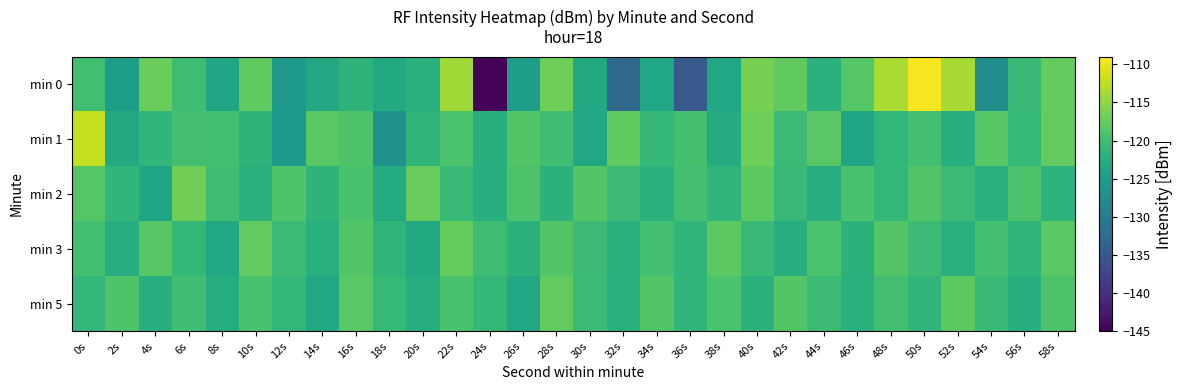

Reading left to right, extract all data points from this chart.

min 0: 0s=-119.9	2s=-124.8	4s=-117.2	6s=-120.1	8s=-123.7	10s=-117.8	12s=-125.6	14s=-123.2	16s=-121.6	18s=-123.1	20s=-122.1	22s=-114.1	24s=-144.6	26s=-124.8	28s=-116.9	30s=-123.1	32s=-132.6	34s=-123.4	36s=-134.9	38s=-123.4	40s=-116.4	42s=-117.8	44s=-122.0	46s=-118.5	48s=-113.6	50s=-109.4	52s=-113.7	54s=-127.3	56s=-120.7	58s=-117.6
min 1: 0s=-112.2	2s=-123.2	4s=-121.3	6s=-119.7	8s=-119.9	10s=-121.5	12s=-125.5	14s=-118.1	16s=-118.9	18s=-126.6	20s=-121.5	22s=-119.2	24s=-122.3	26s=-118.7	28s=-120.1	30s=-123.4	32s=-117.8	34s=-121.0	36s=-119.5	38s=-122.8	40s=-116.9	42s=-120.4	44s=-118.2	46s=-123.7	48s=-121.1	50s=-119.8	52s=-122.5	54s=-118.4	56s=-120.9	58s=-117.6
min 2: 0s=-118.5	2s=-121.3	4s=-123.7	6s=-116.8	8s=-120.2	10s=-122.1	12s=-118.9	14s=-121.6	16s=-119.4	18s=-122.8	20s=-117.3	22s=-120.7	24s=-122.4	26s=-119.1	28s=-121.9	30s=-118.6	32s=-120.3	34s=-122.0	36s=-119.7	38s=-121.4	40s=-118.1	42s=-120.8	44s=-122.6	46s=-119.3	48s=-121.1	50s=-118.8	52s=-120.5	54s=-122.2	56s=-119.0	58s=-121.7
min 3: 0s=-119.9	2s=-122.6	4s=-118.3	6s=-121.0	8s=-123.4	10s=-117.7	12s=-120.4	14s=-122.1	16s=-118.8	18s=-121.5	20s=-123.2	22s=-117.5	24s=-120.2	26s=-121.9	28s=-118.6	30s=-120.3	32s=-122.0	34s=-119.7	36s=-121.4	38s=-118.1	40s=-120.8	42s=-122.5	44s=-119.2	46s=-121.9	48s=-118.6	50s=-120.3	52s=-122.1	54s=-119.8	56s=-121.5	58s=-118.2
min 5: 0s=-121.2	2s=-118.9	4s=-122.3	6s=-120.0	8s=-122.7	10s=-119.4	12s=-121.1	14s=-123.5	16s=-118.2	18s=-120.9	20s=-122.6	22s=-119.3	24s=-121.0	26s=-123.4	28s=-117.7	30s=-120.4	32s=-122.1	34s=-118.8	36s=-121.5	38s=-119.2	40s=-121.9	42s=-118.6	44s=-120.3	46s=-122.0	48s=-119.7	50s=-121.4	52s=-118.1	54s=-120.8	56s=-122.5	58s=-119.0